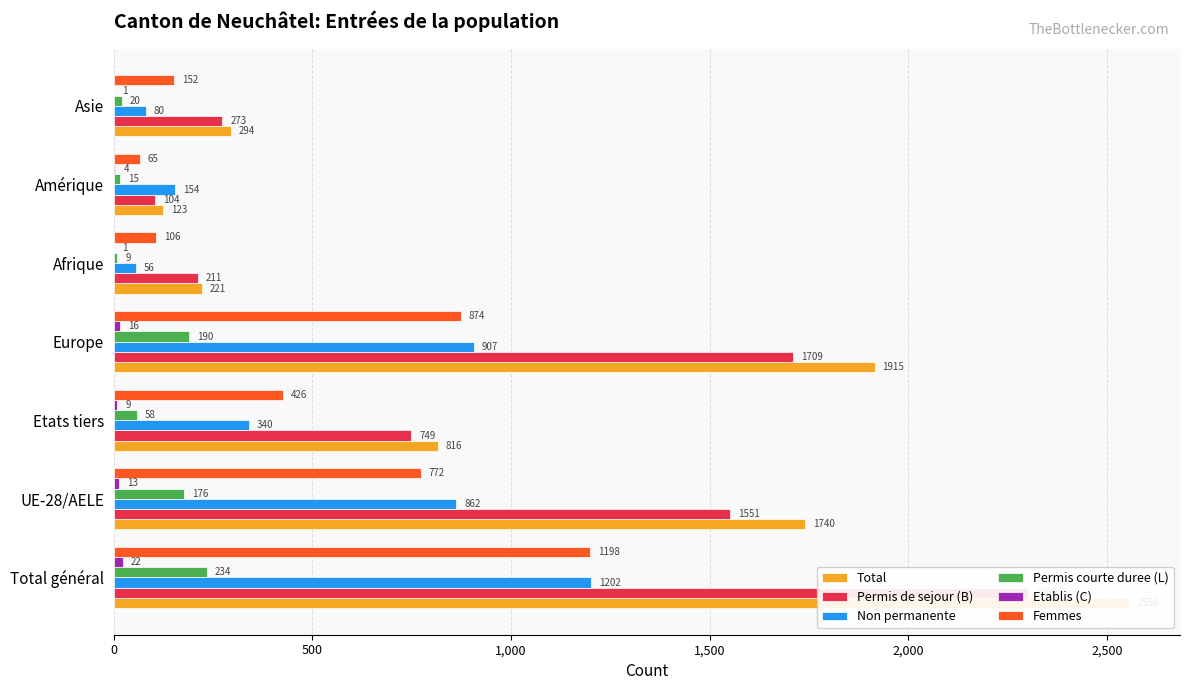

Rank the series by their maximum value, from lowest to highest.

Etablis (C), Permis courte duree (L), Femmes, Non permanente, Permis de sejour (B), Total